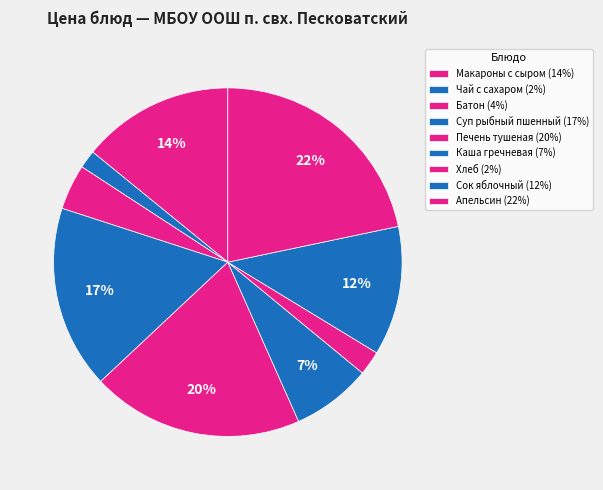

How many slices are in this pie chart?

9